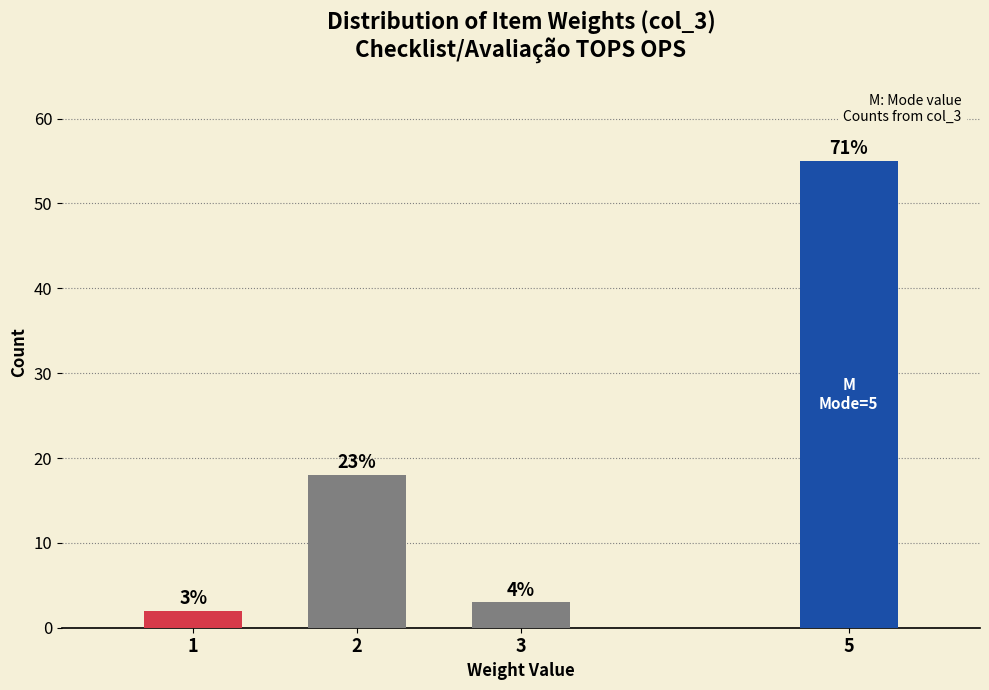

Are the bars horizontal?

No